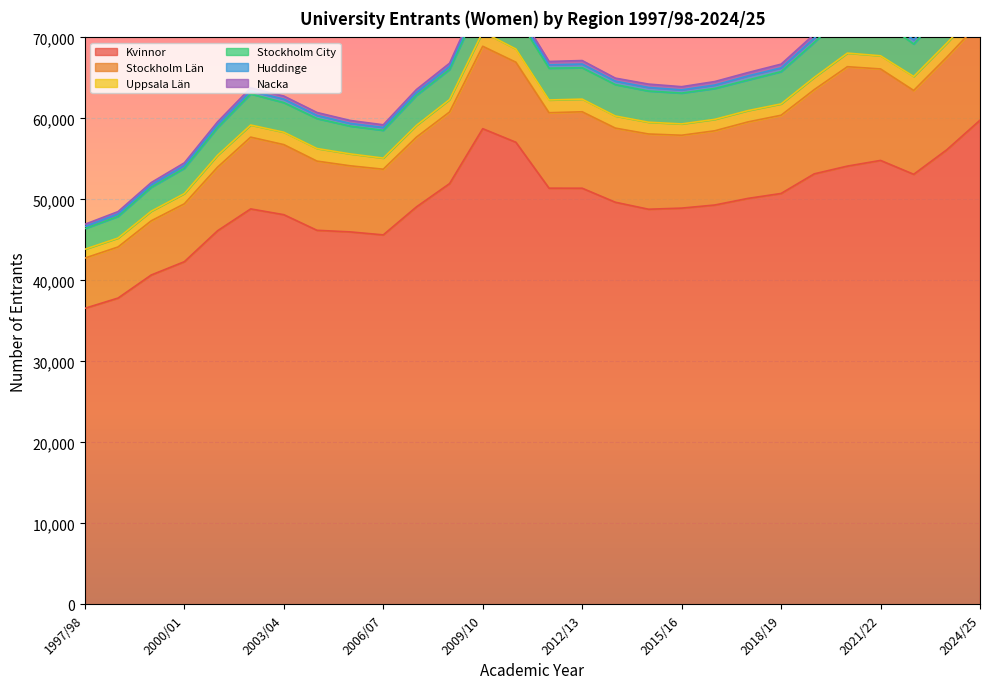

What is the sum of the Kvinnor values at 2000/01 and 2001/02?

88433